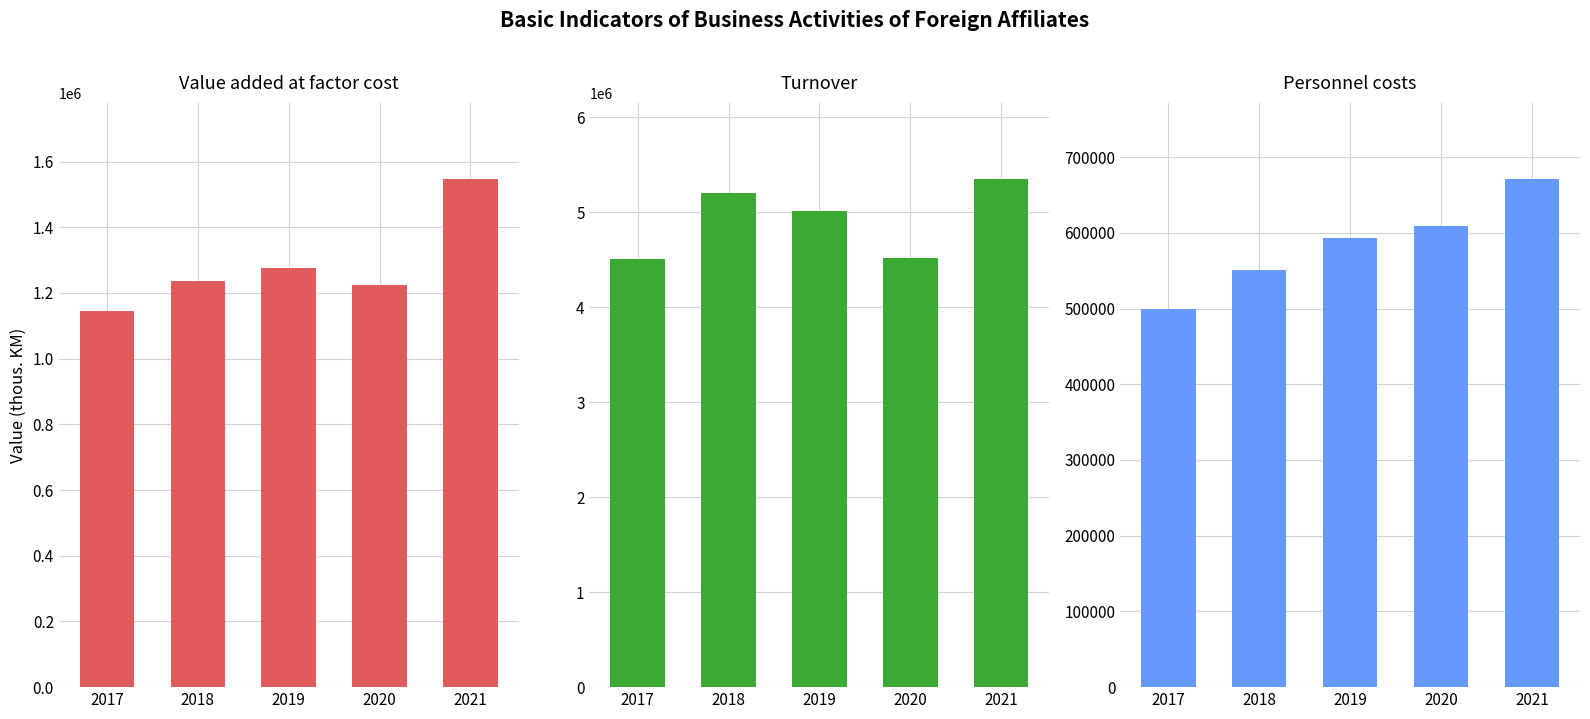

Rank the categories by Personnel costs value from lowest to highest.

2017, 2018, 2019, 2020, 2021